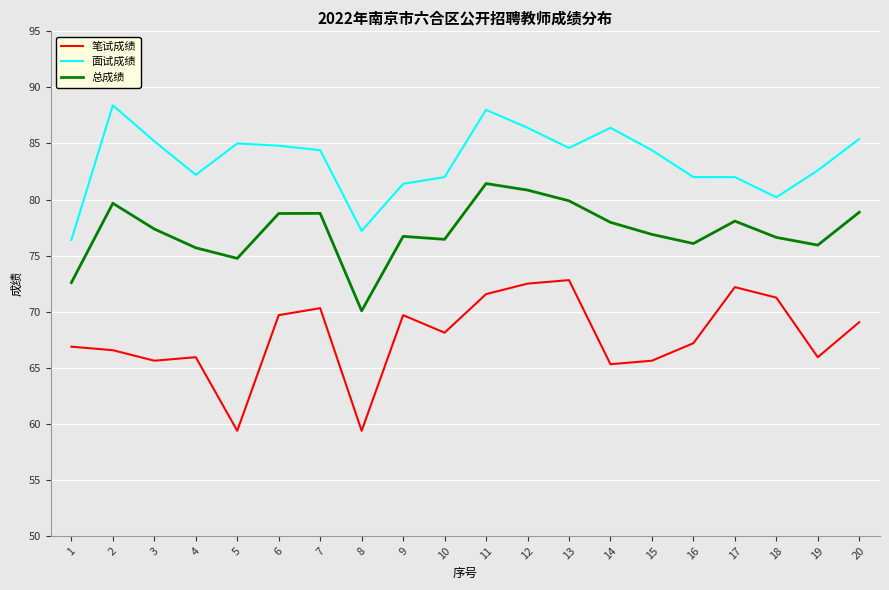

The value of 笔试成绩 at 8 is 103.1. True or false?

False